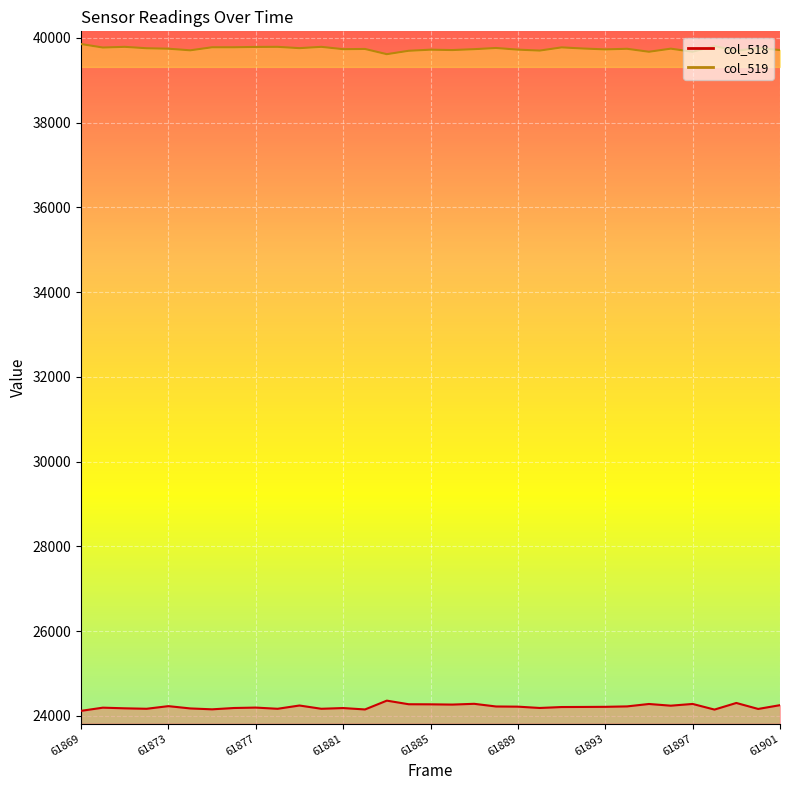

Rank the series by their average value, from highest to lowest.

col_519, col_518